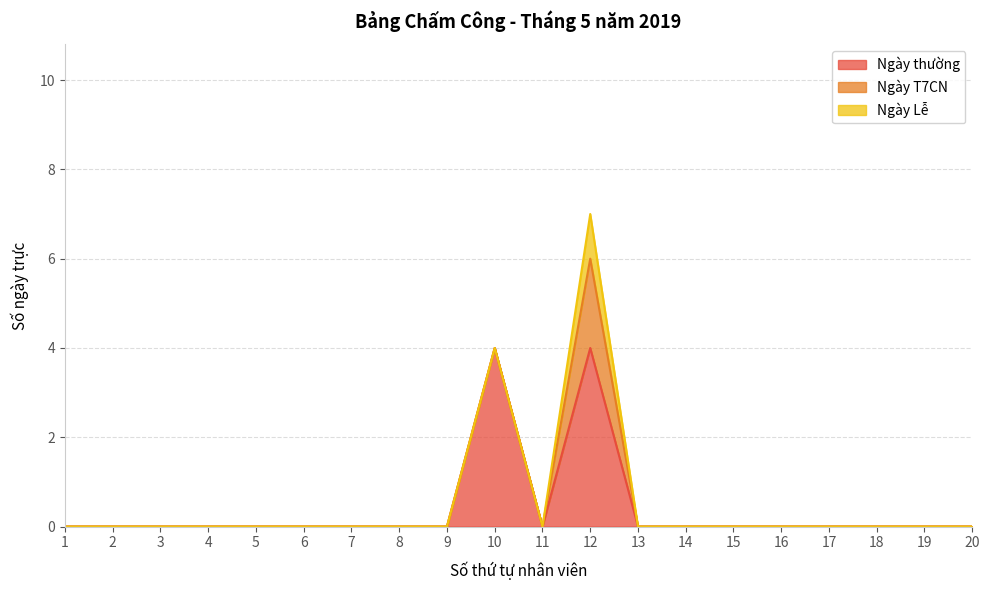

How many distinct data groups are displayed?

3